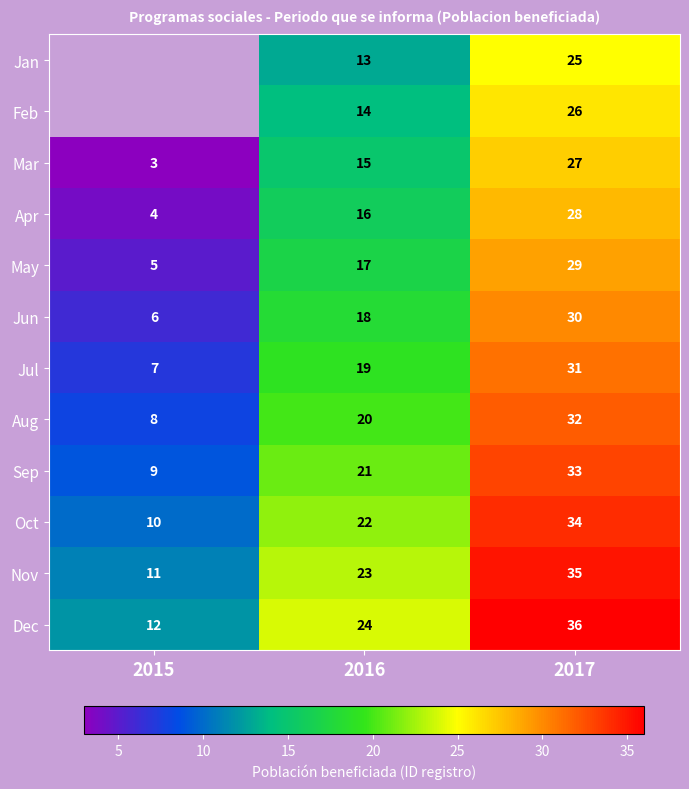

Count the Dec values in the range 12 to 36.

3